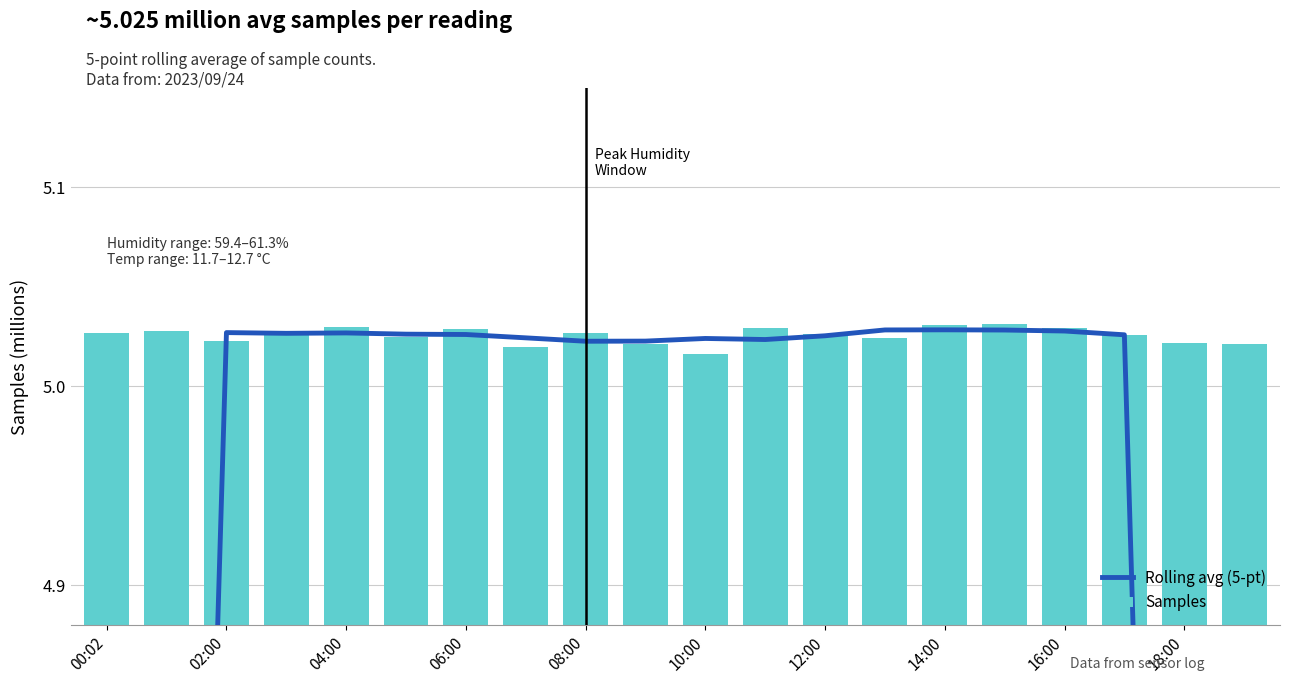

Reading right to left, transcribe all the data shown in this chart.

Rolling avg (5-pt): 3.0	4.0	5.0	5.0	5.0	5.0	5.0	5.0	5.0	5.0	5.0	5.0	5.0	5.0	5.0	5.0	5.0	5.0	4.0	3.0
Samples: 5.0	5.0	5.0	5.0	5.0	5.0	5.0	5.0	5.0	5.0	5.0	5.0	5.0	5.0	5.0	5.0	5.0	5.0	5.0	5.0